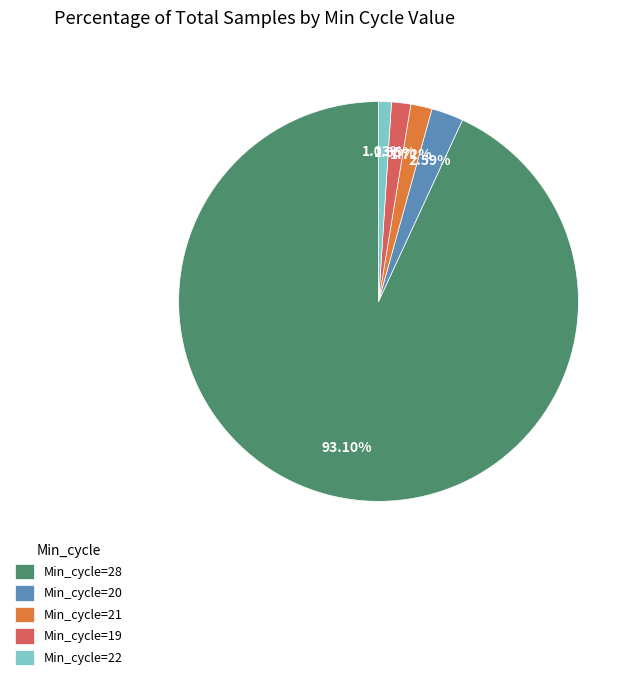

Approximately how many times larger is the value at Min_cycle=19 compared to Min_cycle=22?

1.5